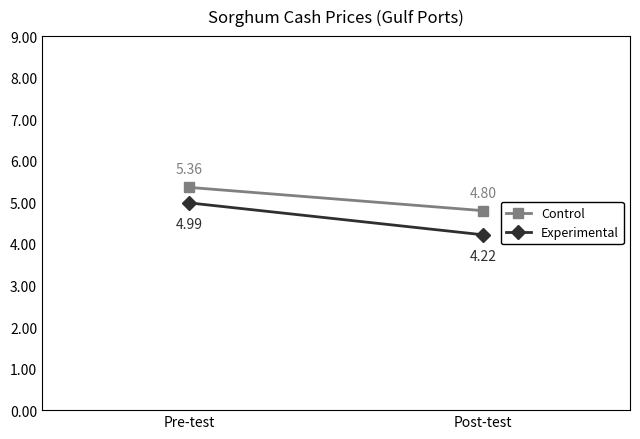

What is the value of the Experimental point at the 2nd from the left?

4.2